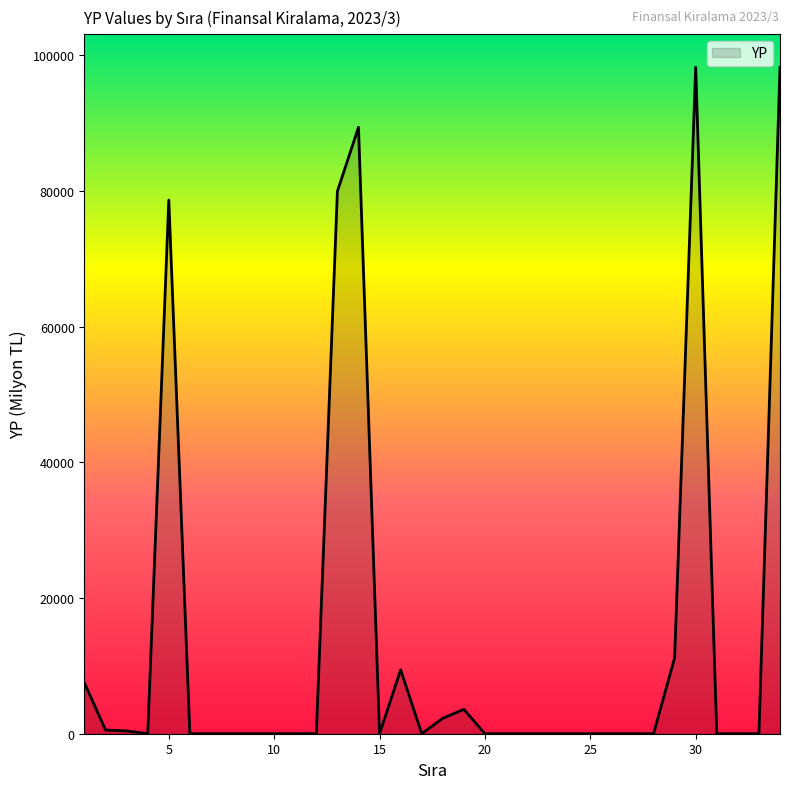

What is the difference between the maximum and minimum values?

98210